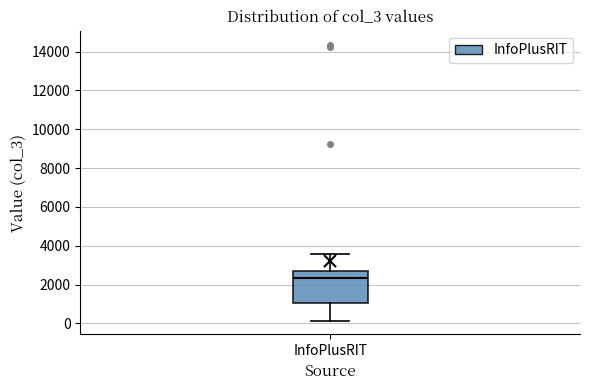

Where does the lower whisker of the box for InfoPlusRIT end on the y-axis? The values are not printed on the chart, so give them approximately, as read against the axis.

200